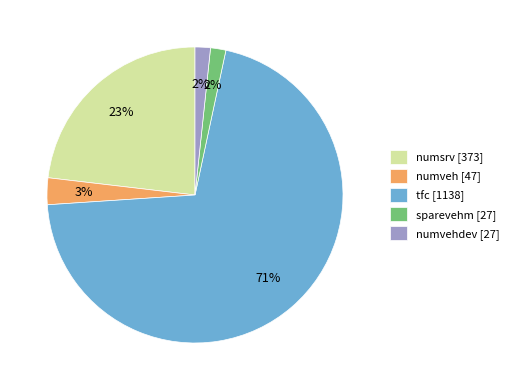

Combined, do numsrv [373] and numveh [47] account for over 50%?

No